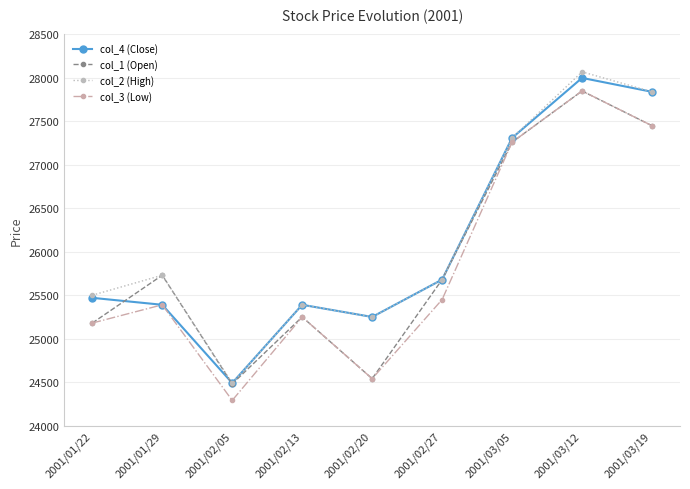

Where is col_4 (Close) nearest to the value 26245?

2001/02/27